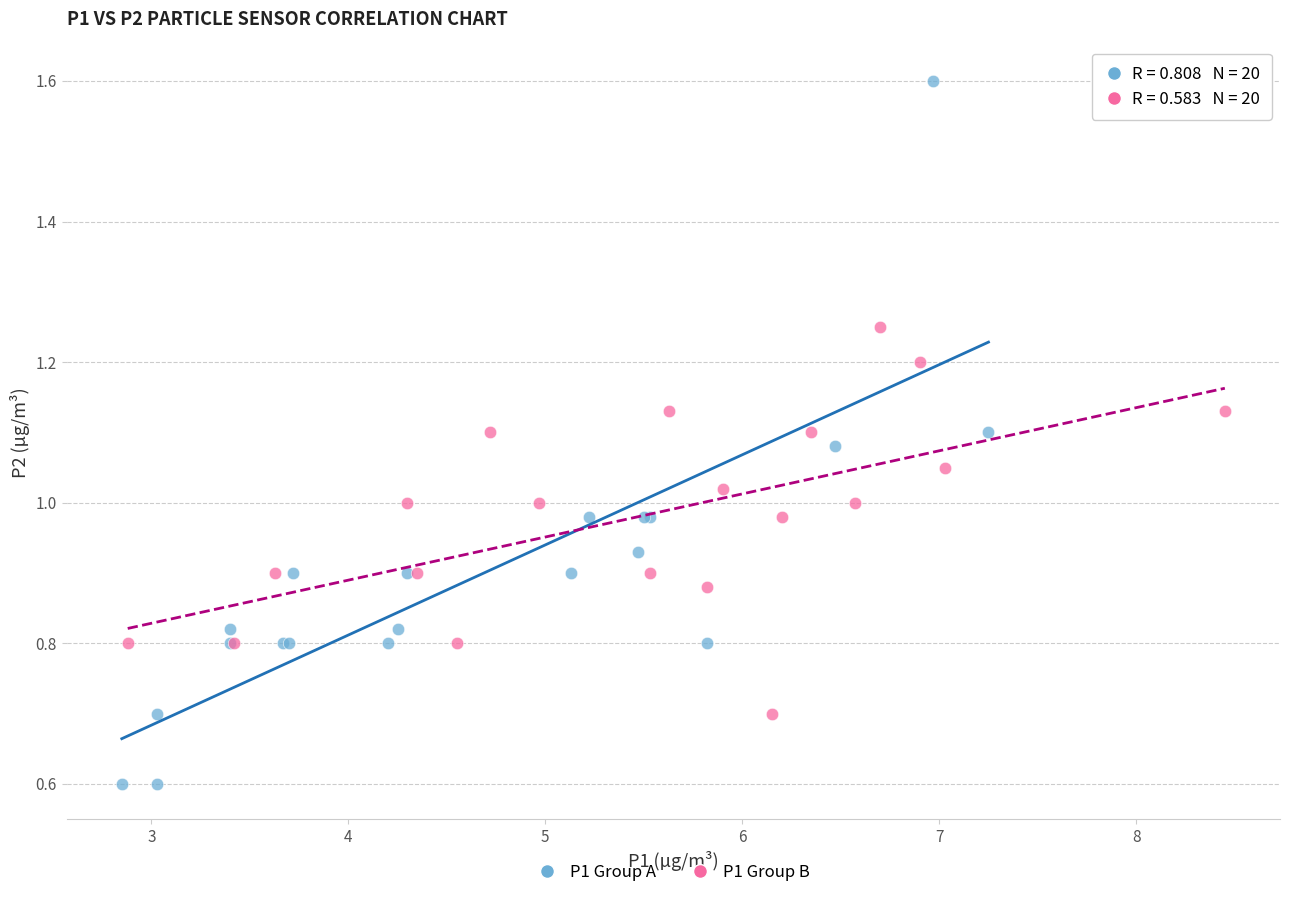

Which series contains the lowest Y value?

P1 Group A